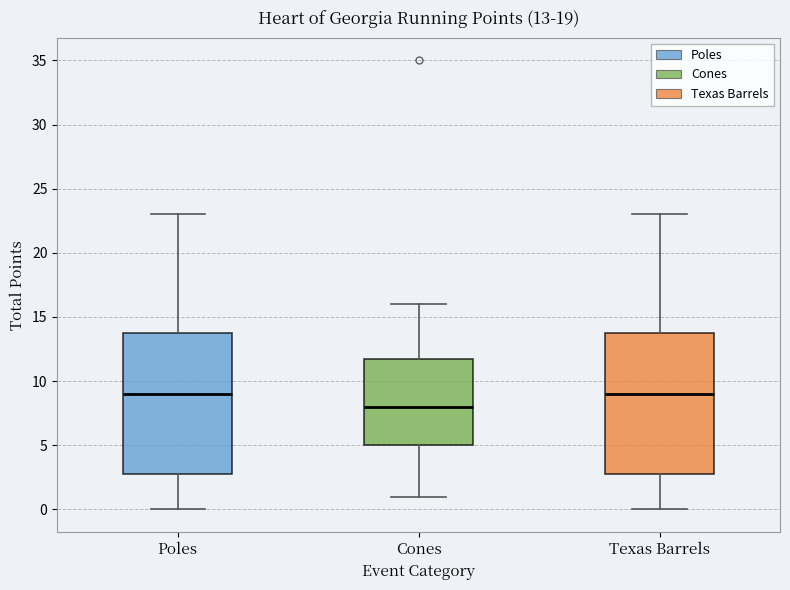

Which box has the lowest median line?

Cones